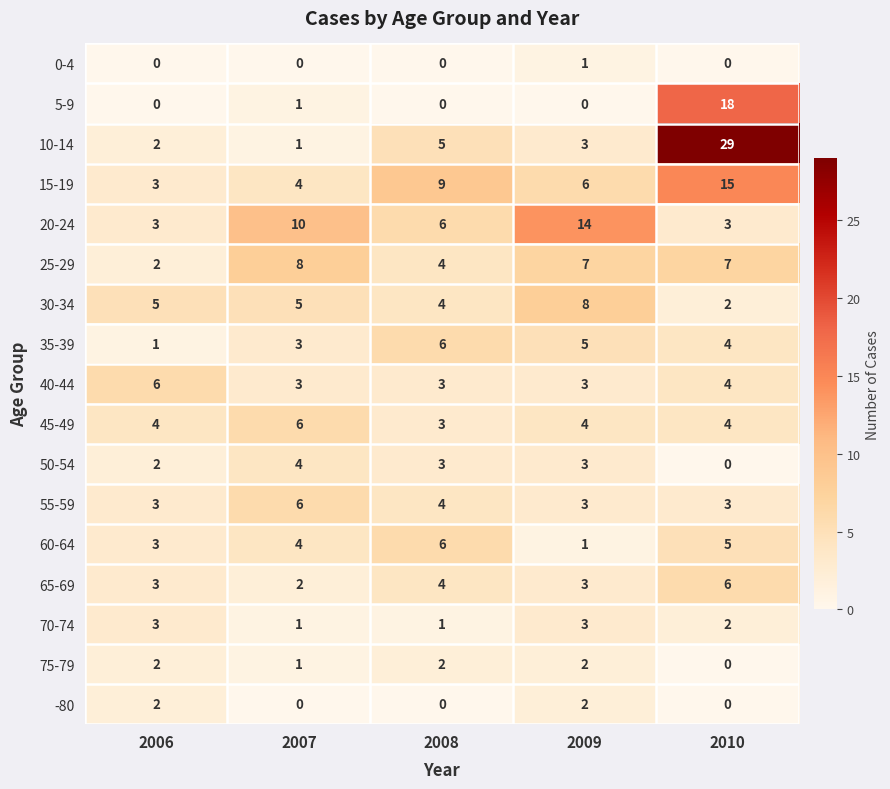

Rank the categories by 60-64 value from lowest to highest.

2009, 2006, 2007, 2010, 2008